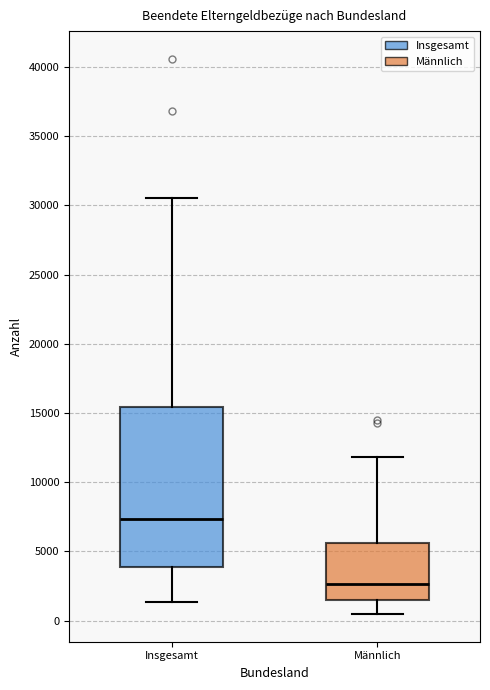

Which box's median line is the highest?

Insgesamt